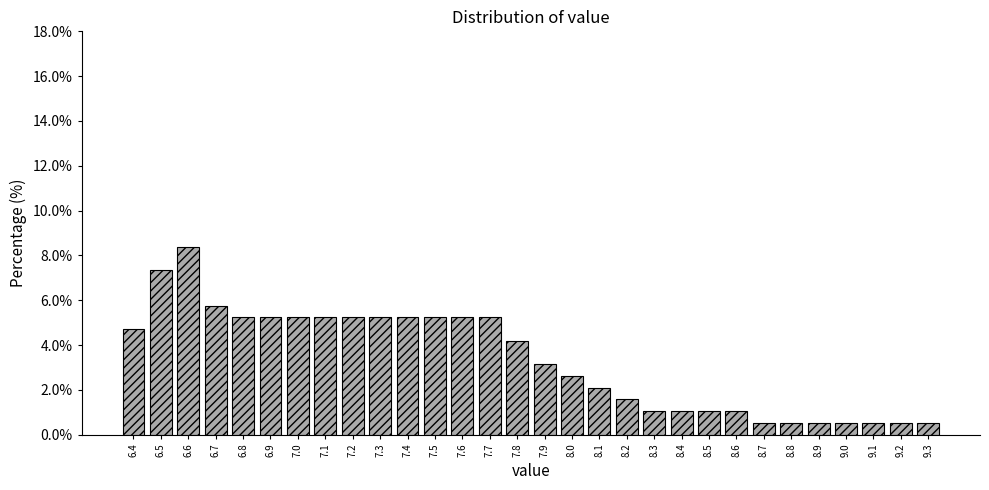

Which range on the x-axis has the tallest bar?

6.55 to 6.65